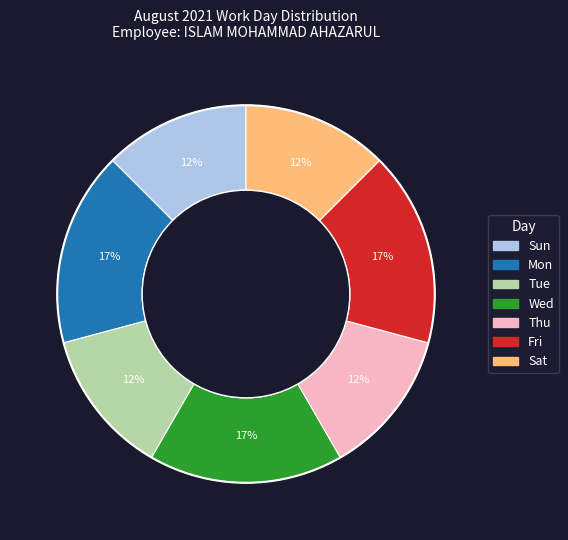

Which has a higher value, Fri or Tue?

Fri